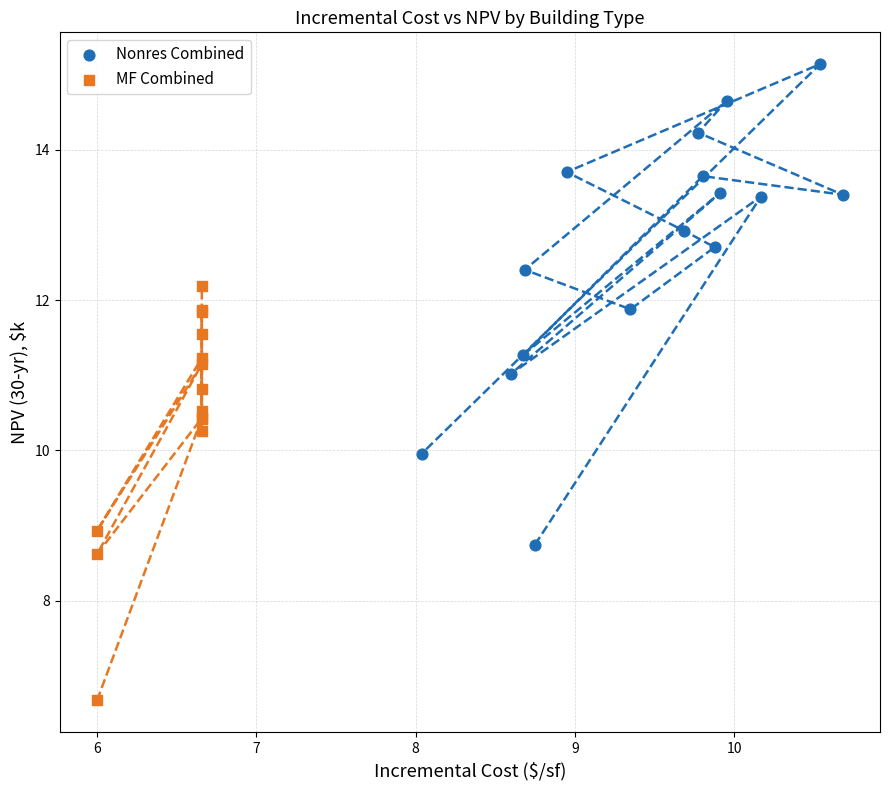

Which series has the widest spread of Y values?

Nonres Combined